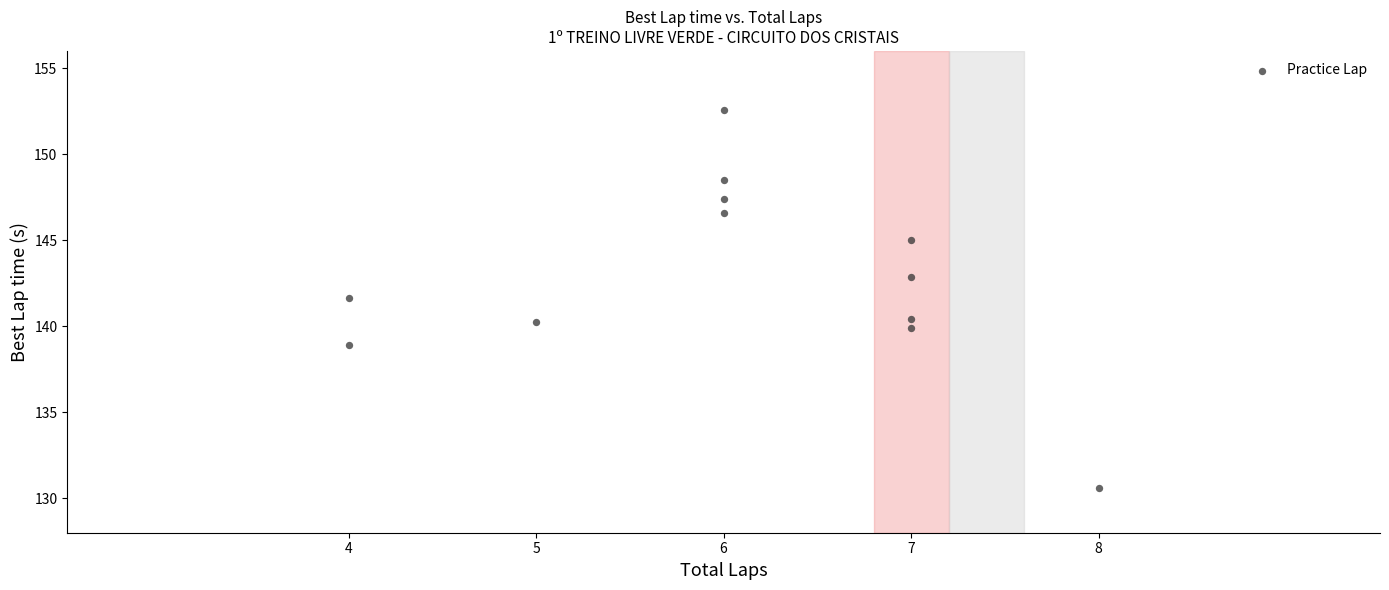

What is the range of X values (max minus min)?

4.0